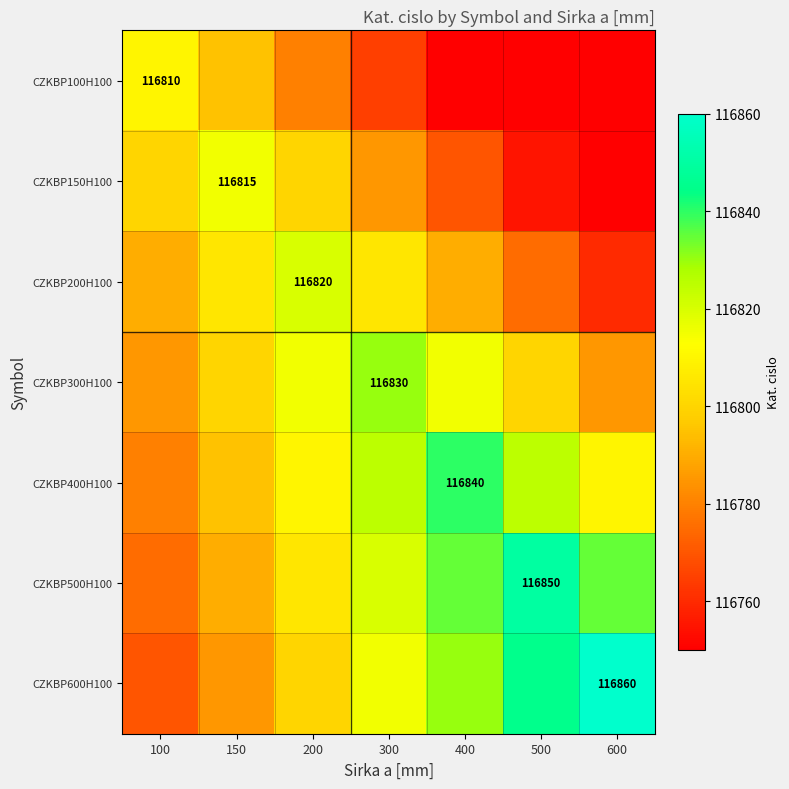

The CZKBP200H100 series shows 177106 at 600. True or false?

False